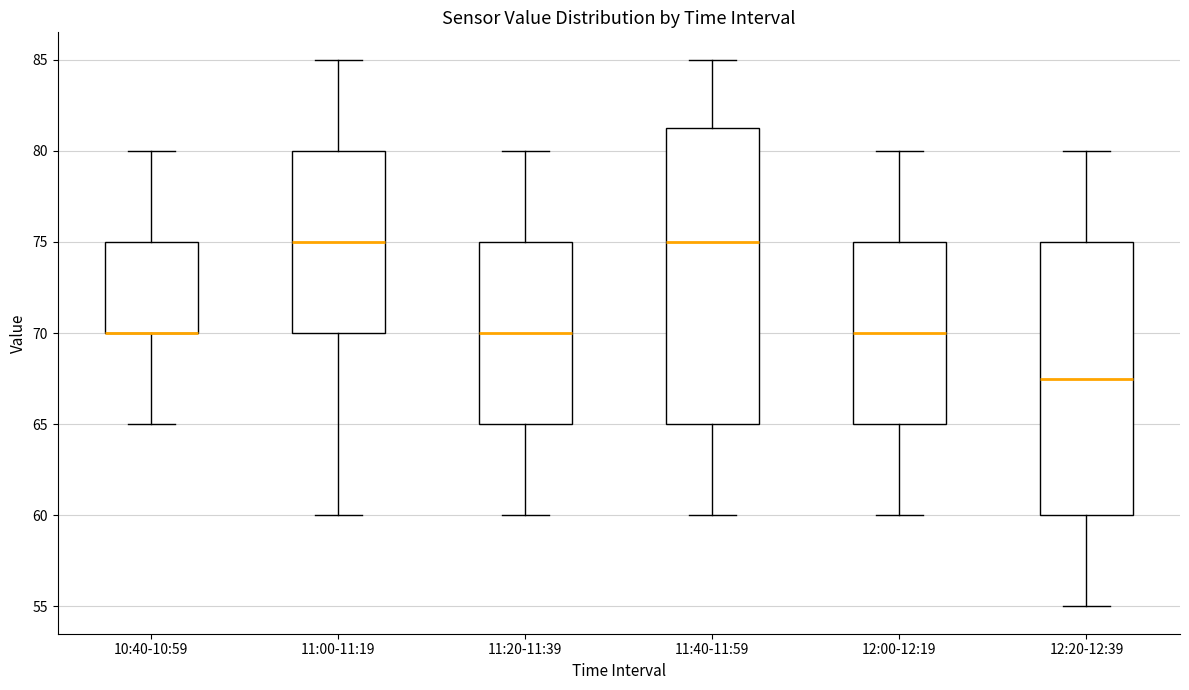

Reading left to right, read every box against the y-axis: the position of its median line, the range the box covers, and the ends of its whiskers. The values are not printed on the chart, so give them approximately, as read against the axis.

10:40-10:59: median 70.0 (drawn on the box's lower edge), box 70.0 to 75.0, whiskers 65.0 to 80.0
11:00-11:19: median 75.0, box 70.0 to 80.0, whiskers 60.0 to 85.0
11:20-11:39: median 70.0, box 65.0 to 75.0, whiskers 60.0 to 80.0
11:40-11:59: median 75.0, box 65.0 to 81.5, whiskers 60.0 to 85.0
12:00-12:19: median 70.0, box 65.0 to 75.0, whiskers 60.0 to 80.0
12:20-12:39: median 67.5, box 60.0 to 75.0, whiskers 55.0 to 80.0